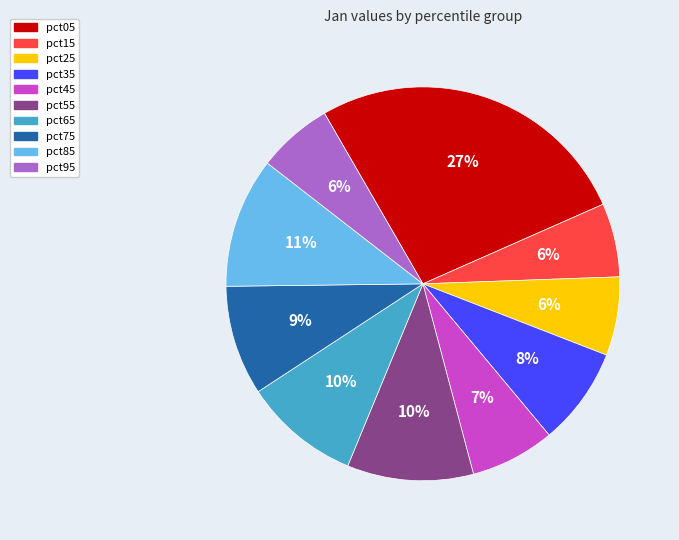

Combined, do pct45 and pct35 account for over 50%?

No